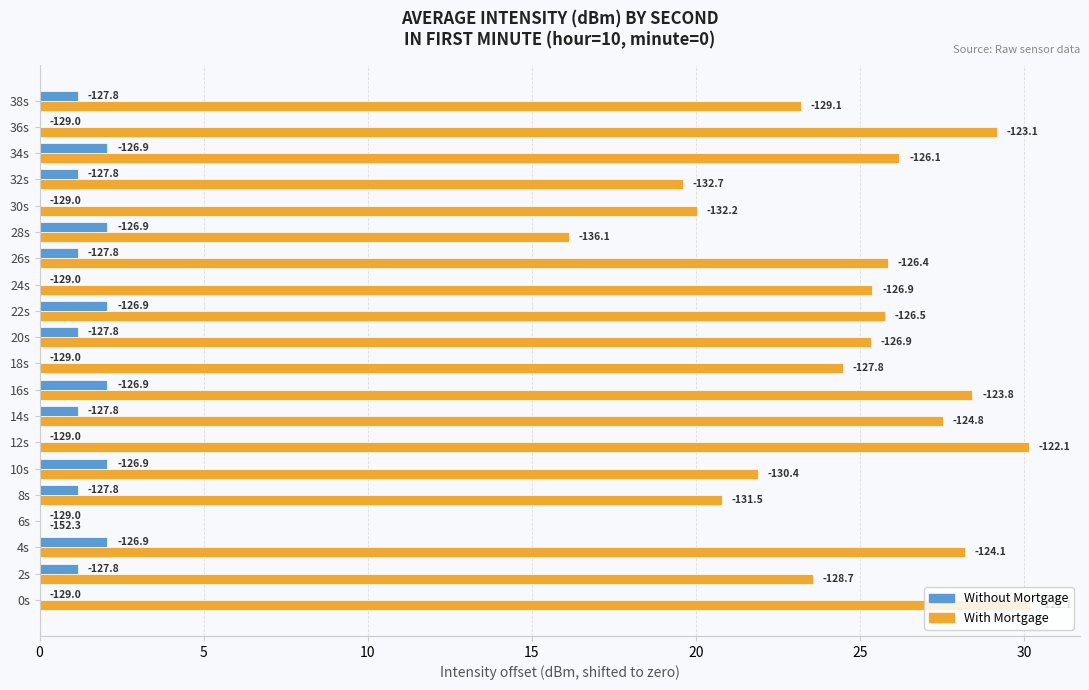

What is the label of the 6th bar from the right?

28s